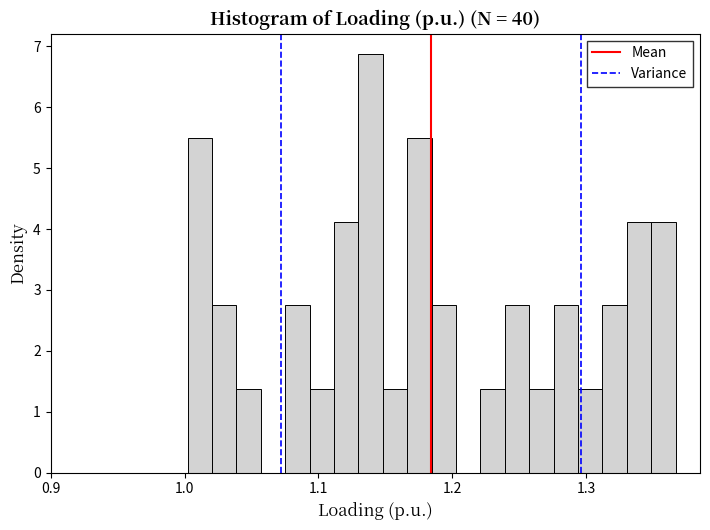

Around what value on the x-axis is the tallest bar? Give the approximate position of its centre, as read against the axis.

1.14